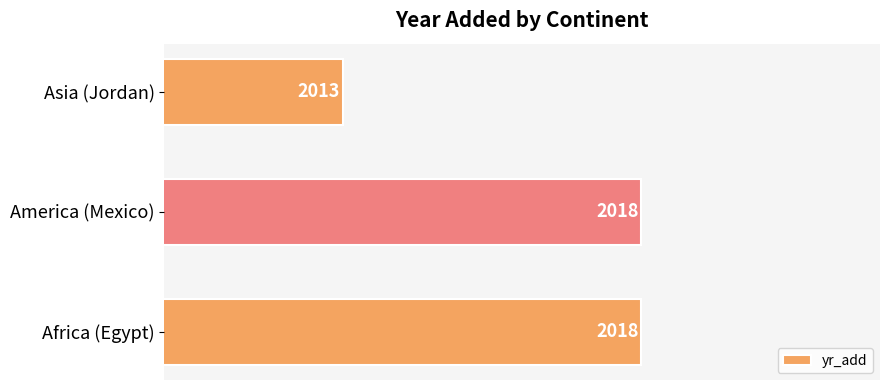

What is the change in value from America (Mexico) to Asia (Jordan)?

-5